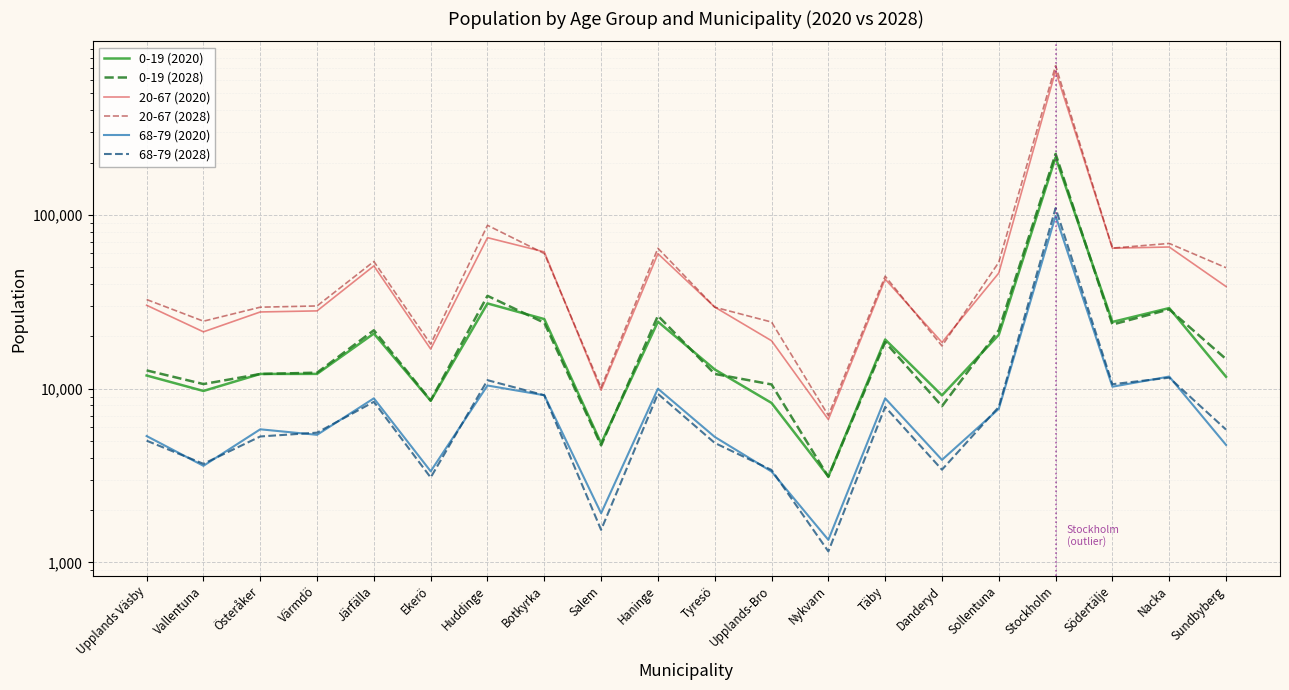

What is the minimum value for 0-19 (2028)?

3109